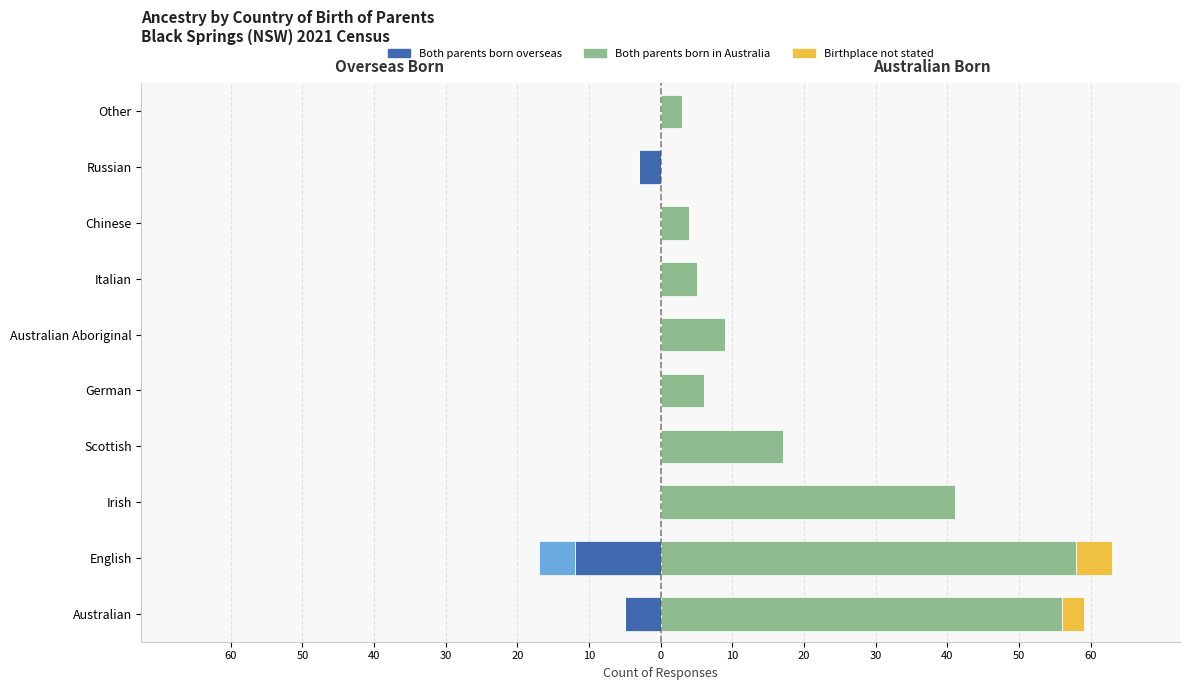

What are all the series names shown in the legend?

Both parents born overseas, Both parents born in Australia, Birthplace not stated